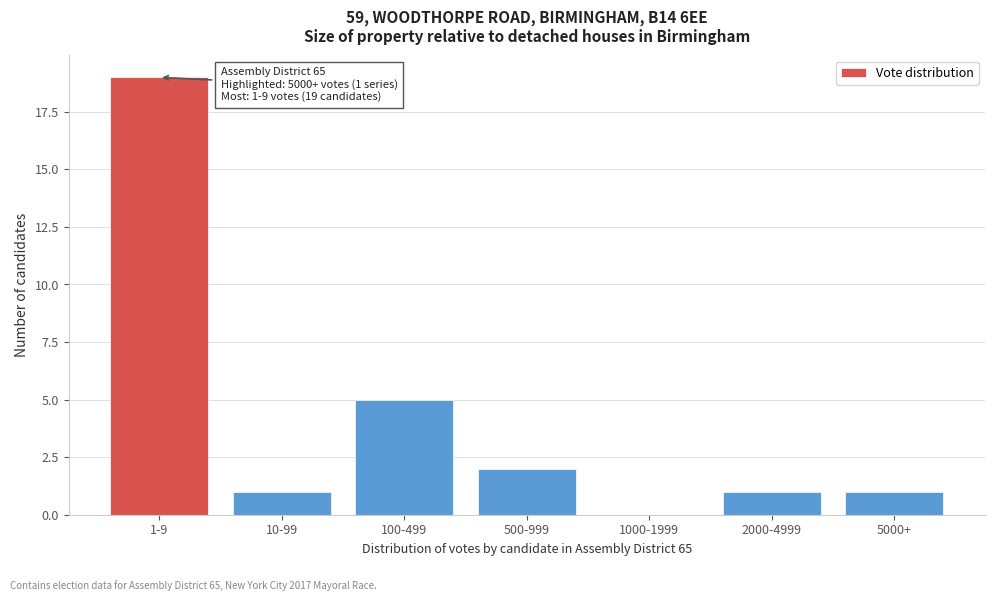

Reading right to left, transcribe all the data shown in this chart.

5000+=1	2000-4999=1	1000-1999=0	500-999=2	100-499=5	10-99=1	1-9=19